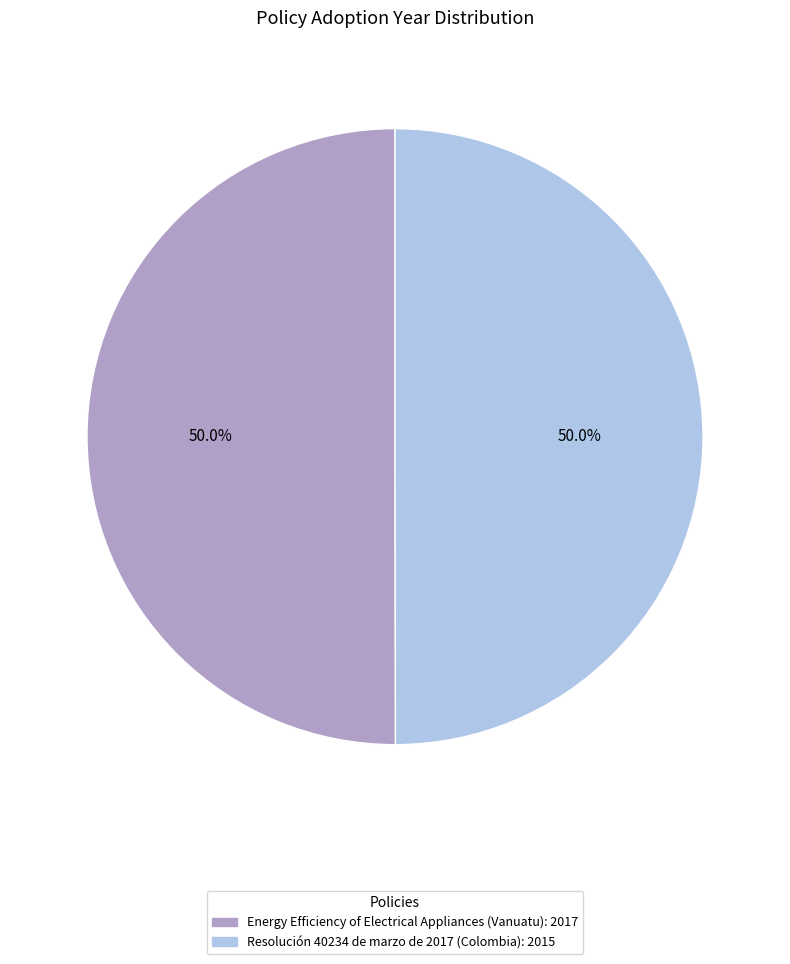

What is the ratio of the value at Energy Efficiency of Electrical Appliances (Vanuatu) to the value at Resolución 40234 de marzo de 2017 (Colombia)?

1.0